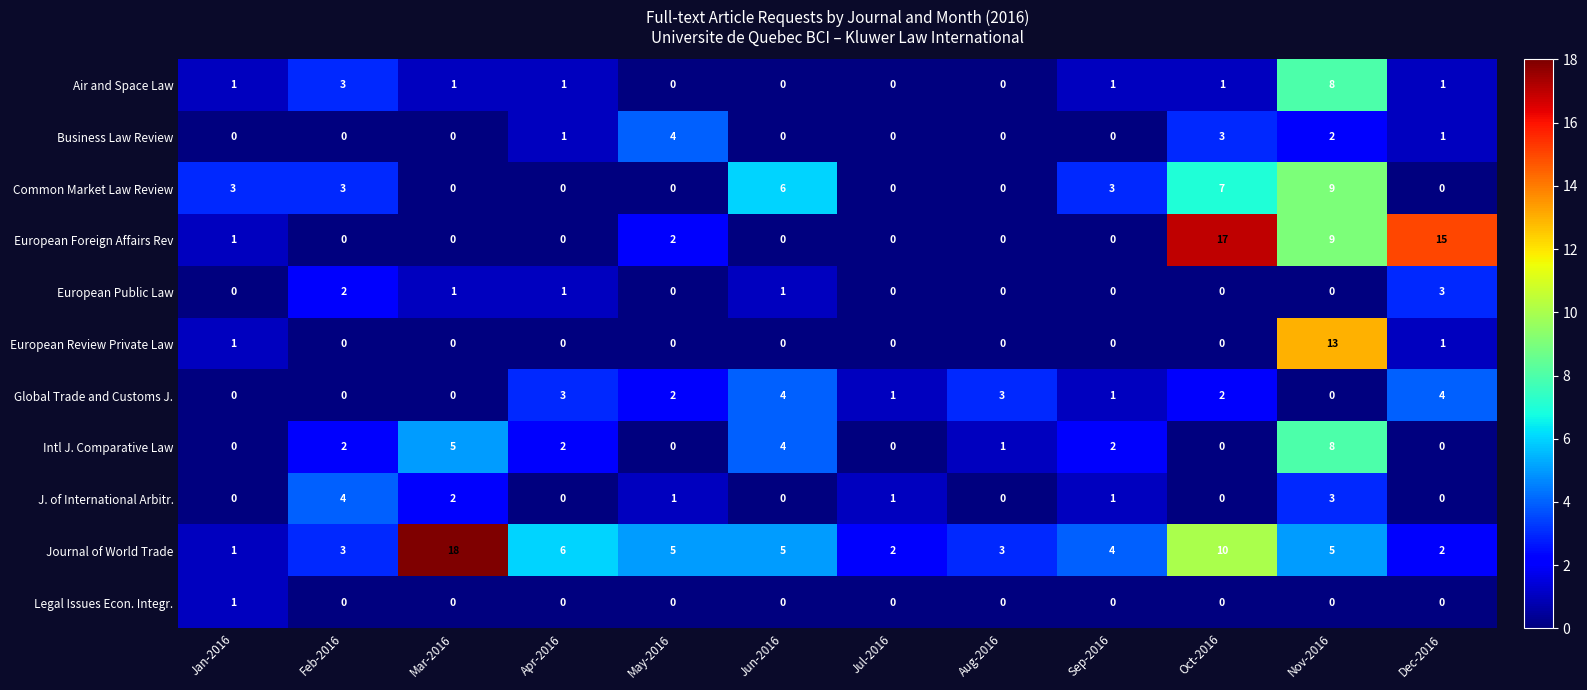

What is the sum of all European Foreign Affairs Rev values?

44